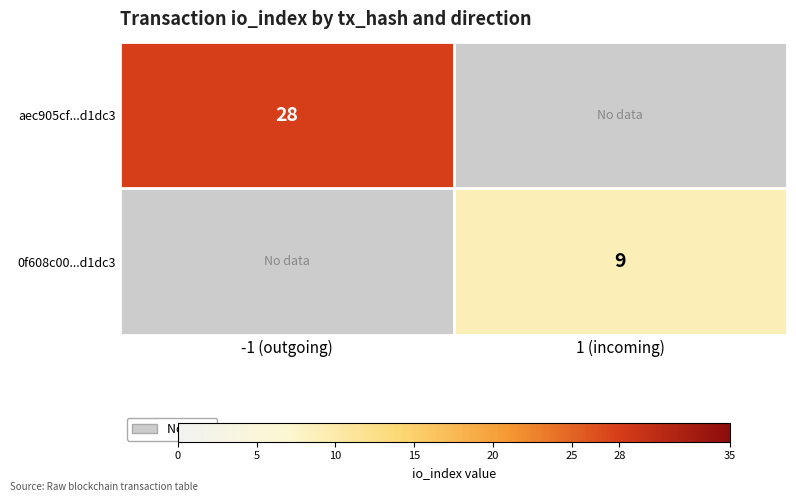

The aec905cf...d1dc3 series shows 28 at -1 (outgoing). True or false?

True